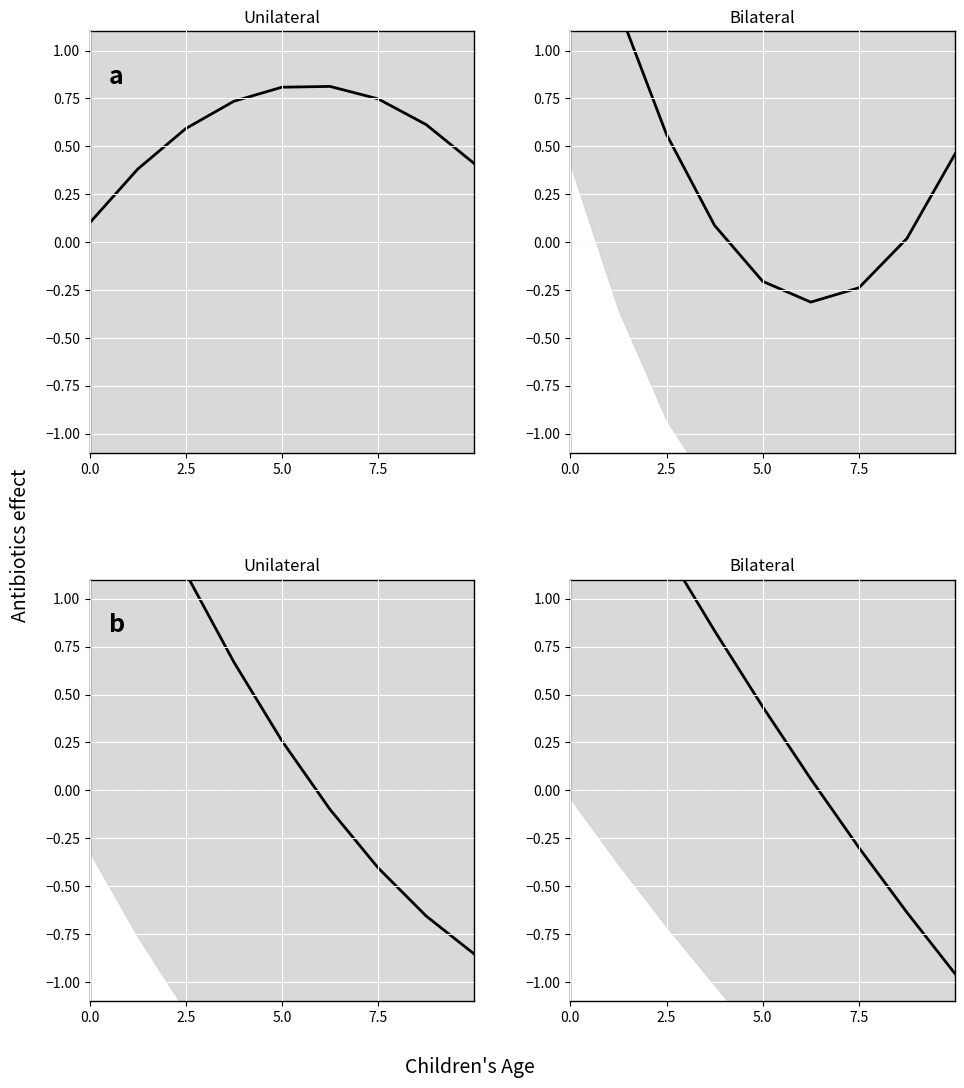

How many series are shown in this chart?

1